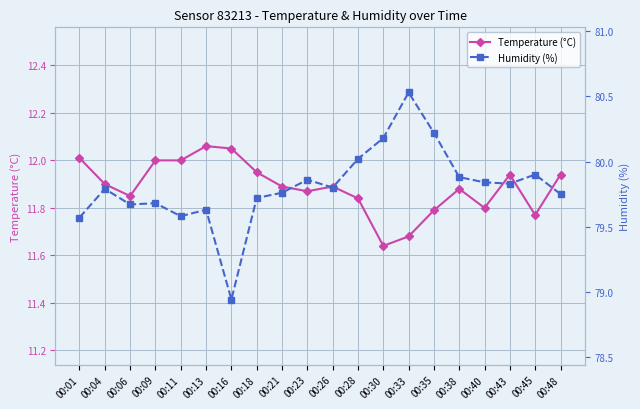

What is the difference between the highest and lowest values at 00:45?

68.1